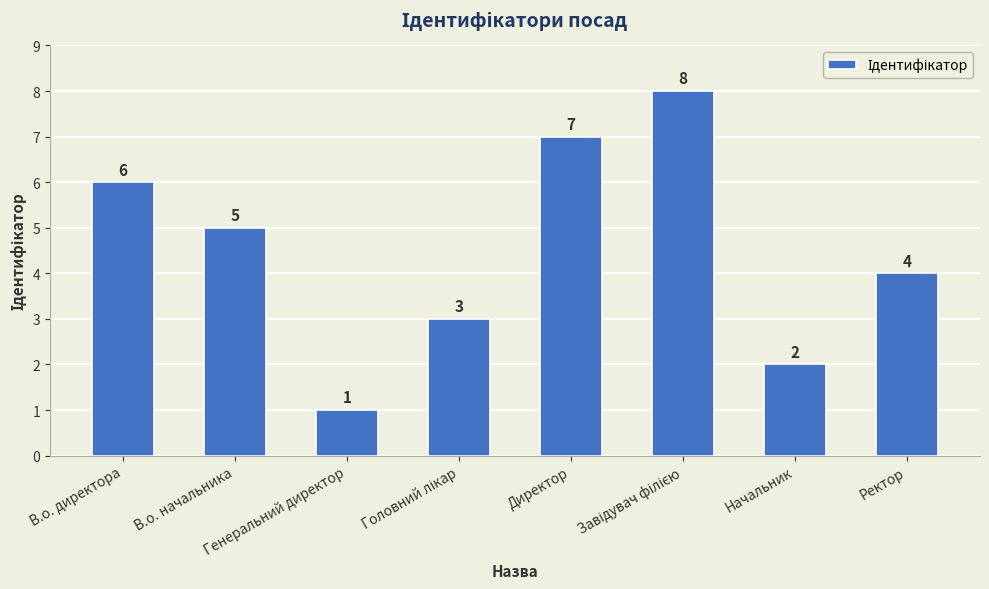

What is the value of the 2nd bar from the left?

5